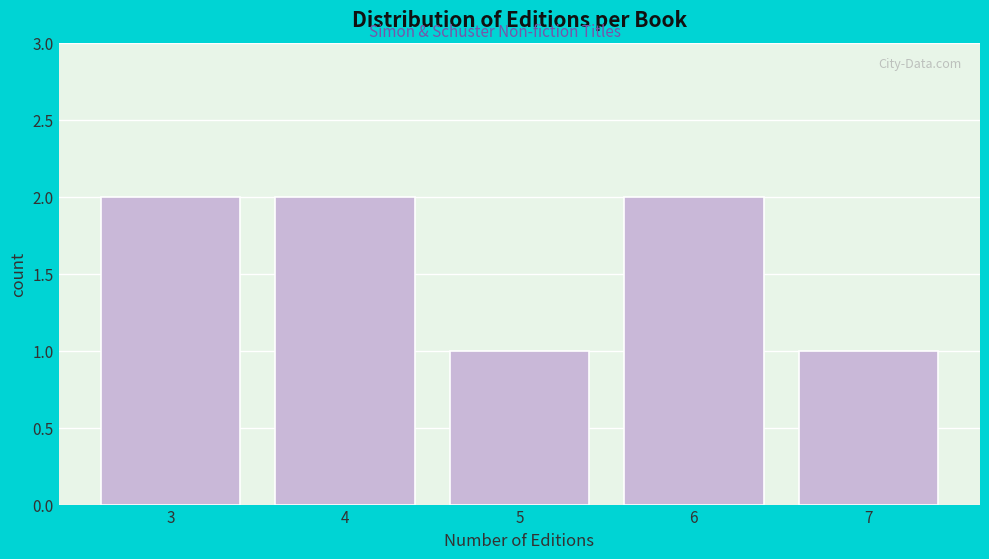

Reading left to right, list every bar in this chart as the range it spans on the x-axis followed by its height. The values are not printed on the chart, so give them approximately, as read against the axis.

2.5 to 3.5: 2
3.5 to 4.5: 2
4.5 to 5.5: 1
5.5 to 6.5: 2
6.5 to 7.5: 1